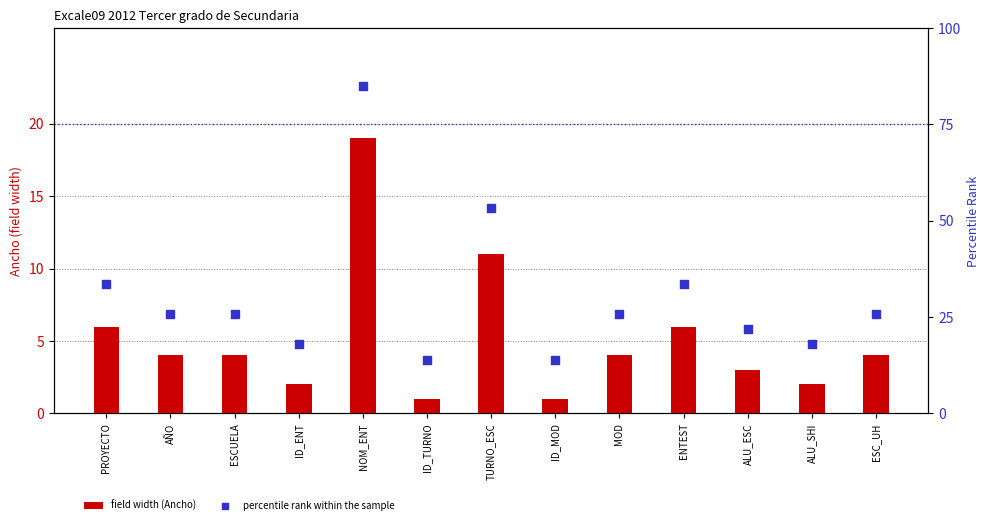

Which series has the largest Y range (max minus min)?

percentile rank within the sample